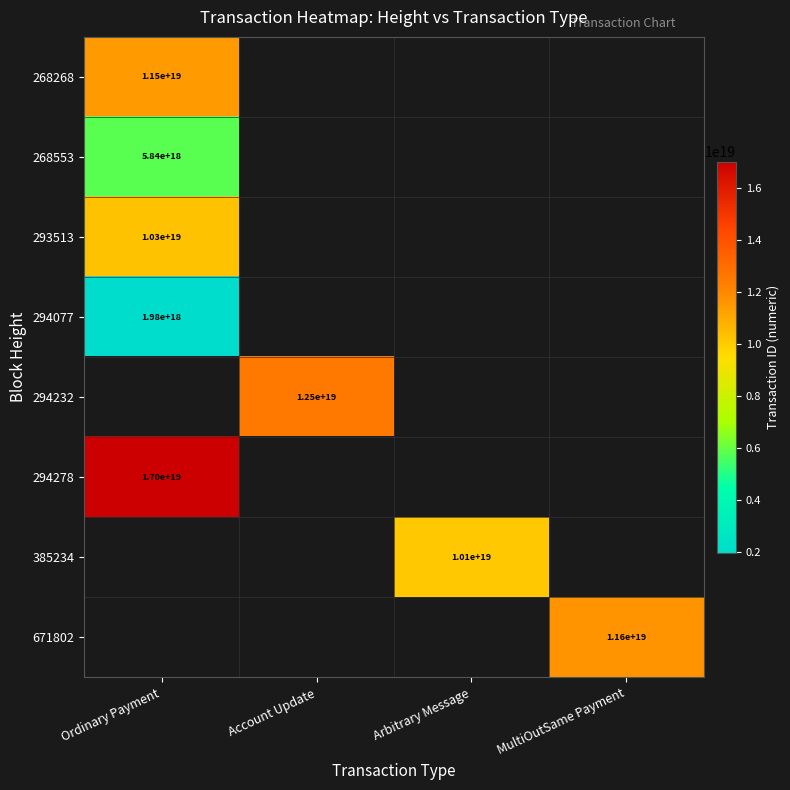

The 293513 series shows 14972436819182477312 at Ordinary Payment. True or false?

False